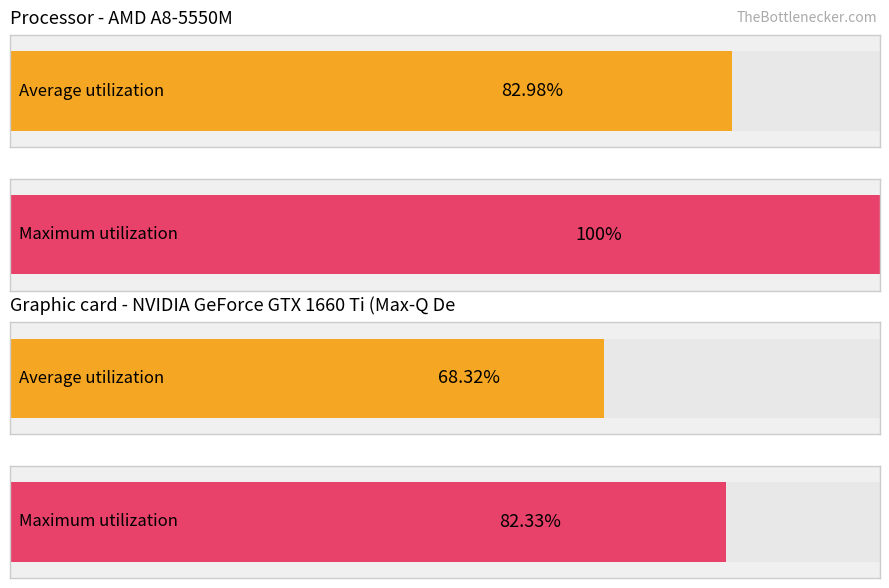

How many bars are there in each group?

2